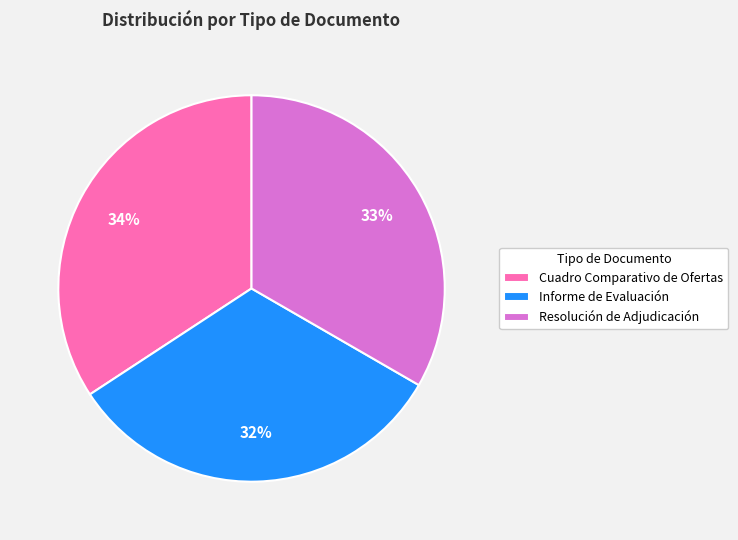

Is Informe de Evaluación the majority of the pie?

No